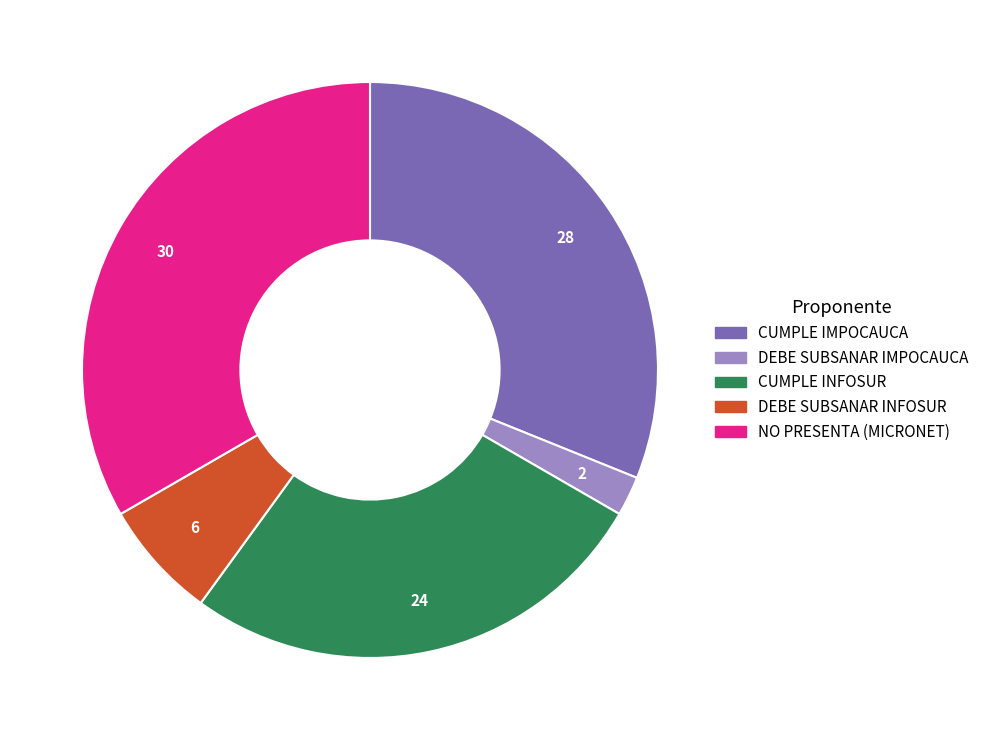

Does any single category account for the majority?

No